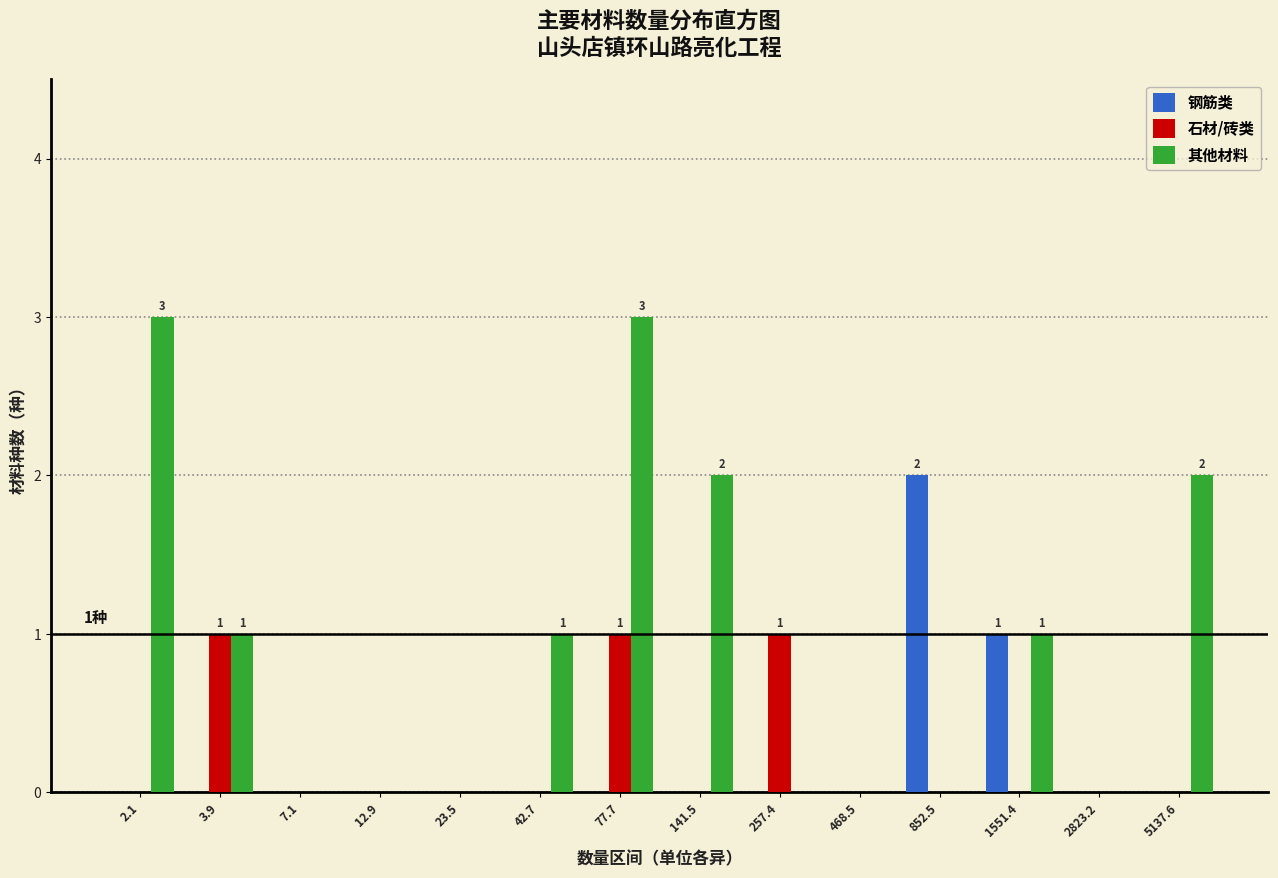

True or false: 其他材料 has a value of 0 at 42.7.

False